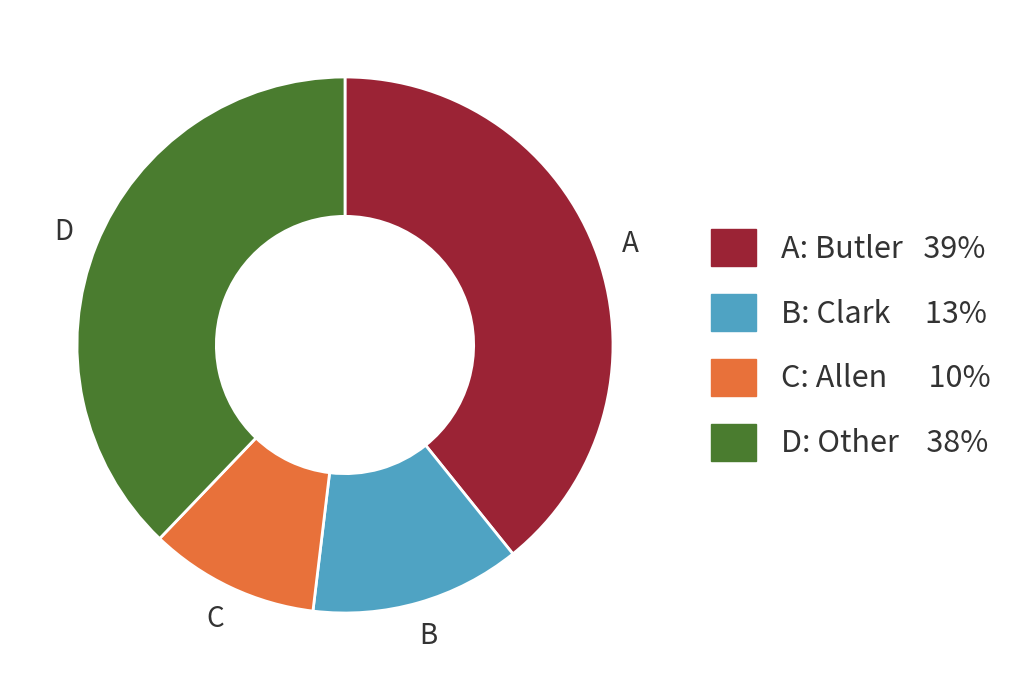

Is there any slice that represents more than half of the pie?

No